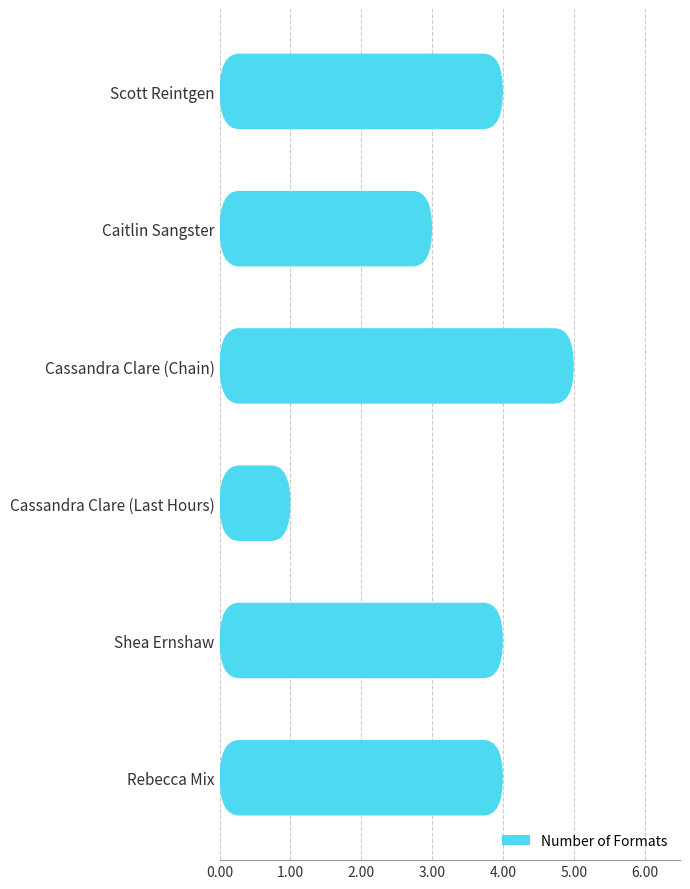

At which label is the value closest to 3?

Caitlin Sangster